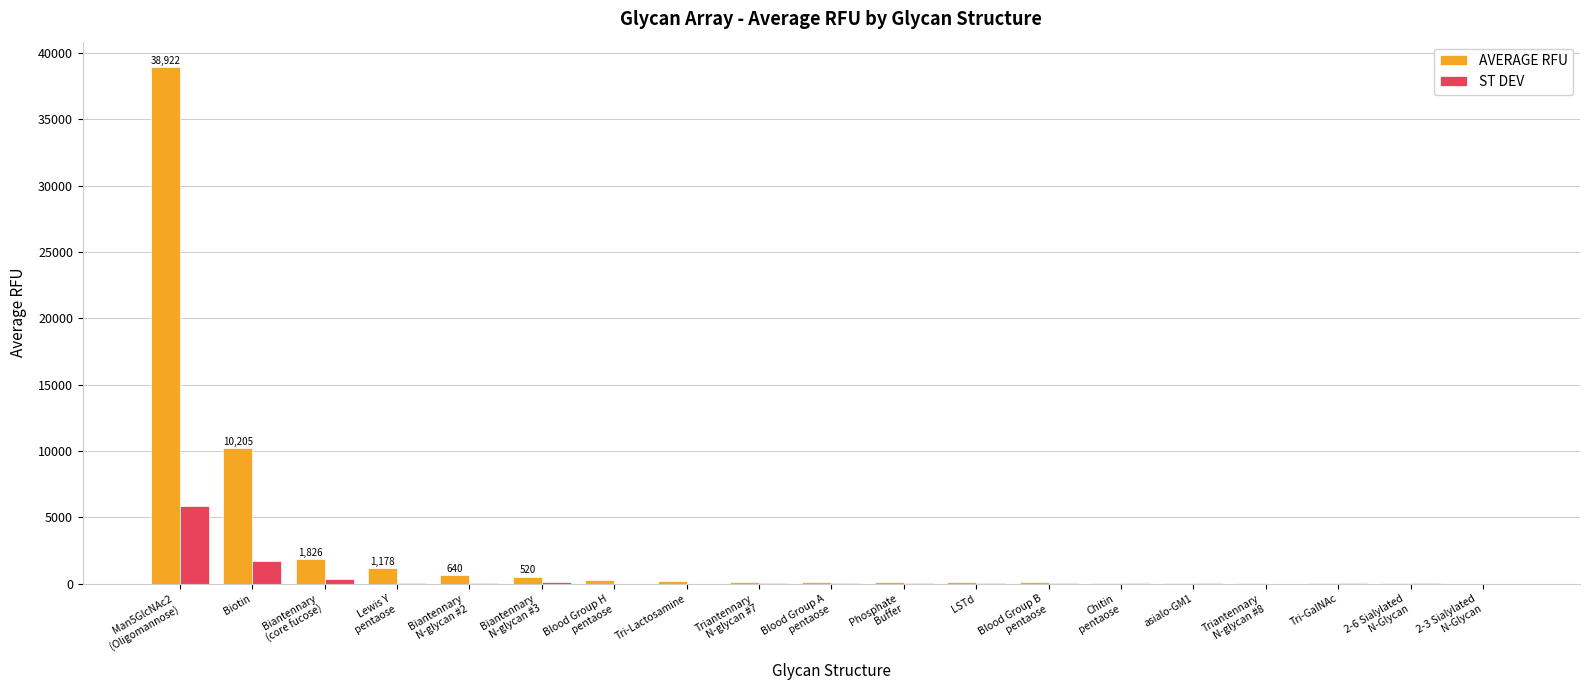

Which series has the largest total across all categories?

AVERAGE RFU